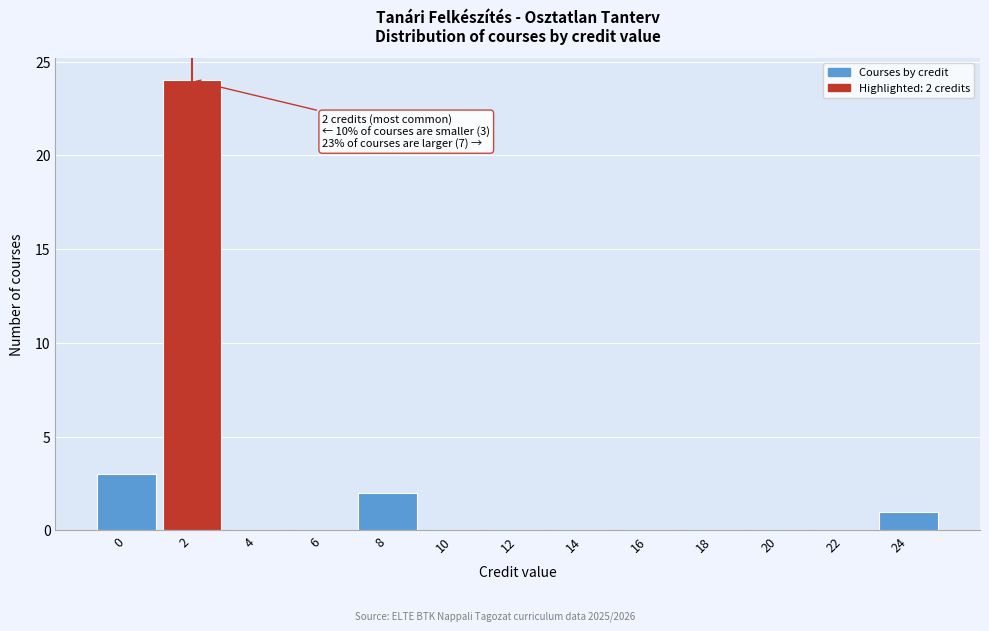

Reading left to right, transcribe all the data shown in this chart.

0=3	2=24	4=0	6=0	8=2	10=0	12=0	14=0	16=0	18=0	20=0	22=0	24=1